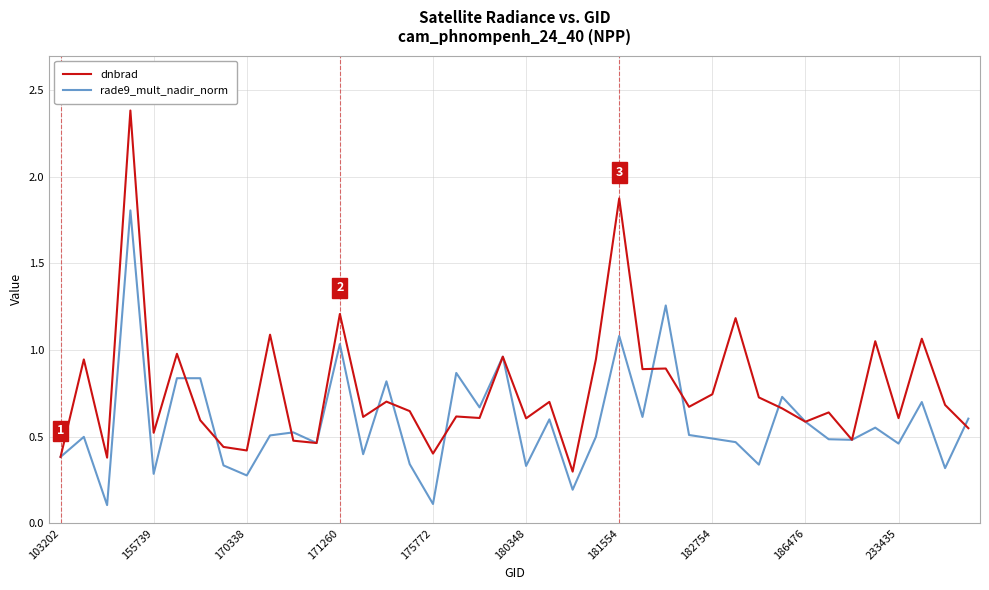

Which series has the largest range (max minus min)?

dnbrad